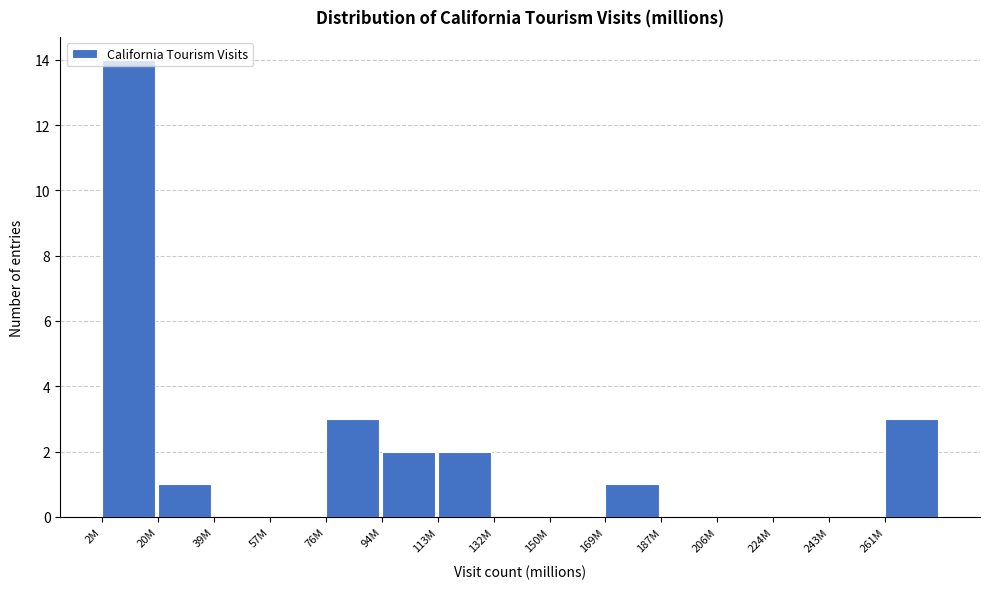

Is it true that the value at 20M is 1?

True